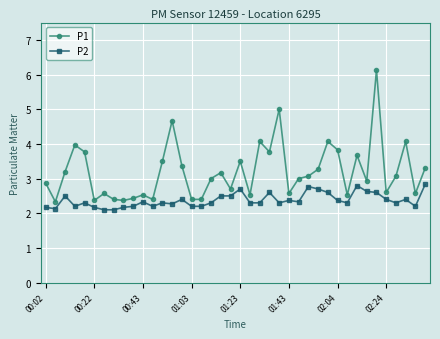

Which series has the largest range (max minus min)?

P1